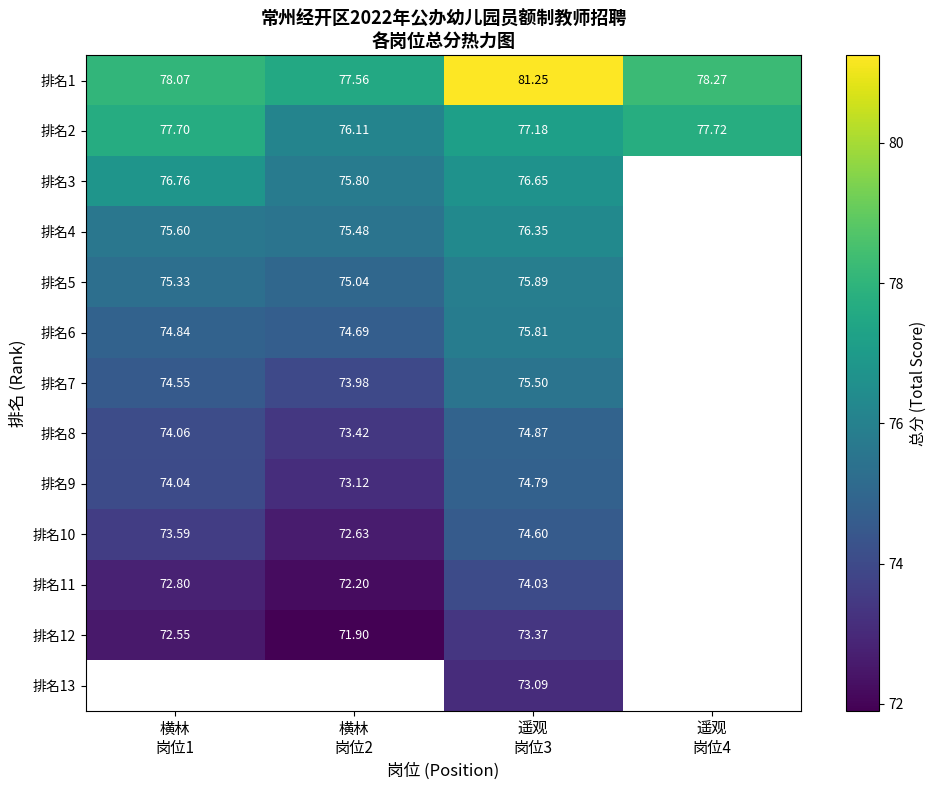

What is the lowest value of the 排名8 series?

73.4